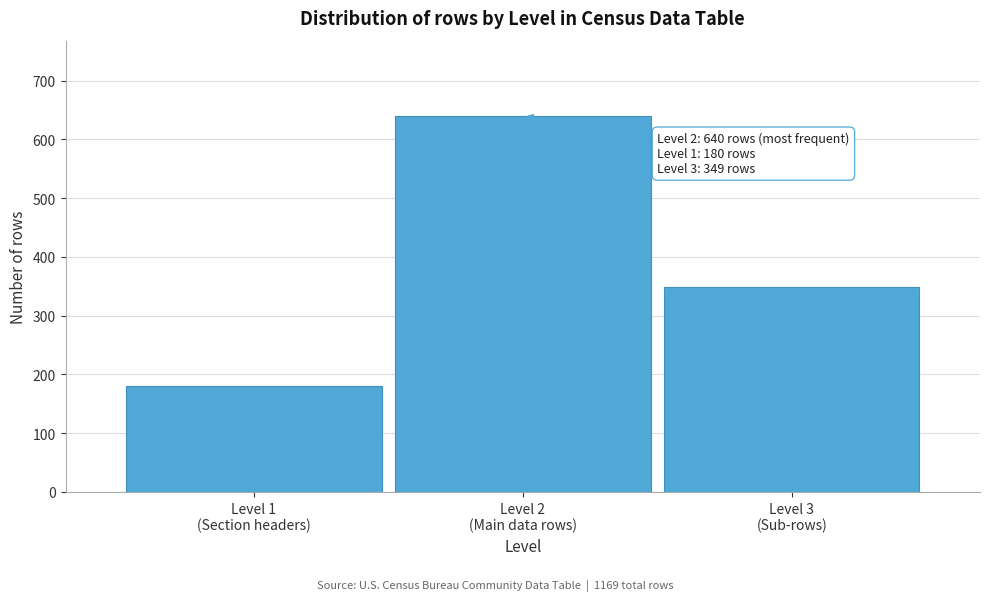

Reading left to right, extract all data points from this chart.

180	640	349